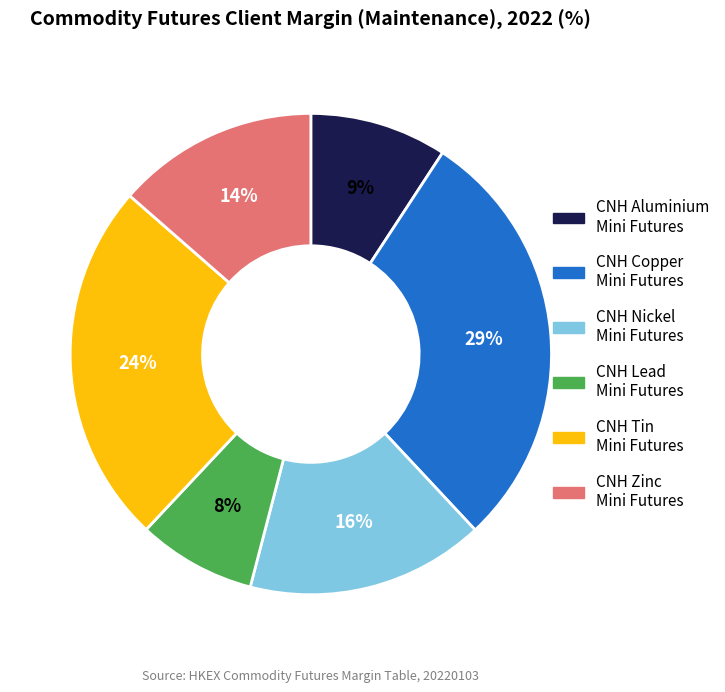

Is there a majority slice in this chart?

No